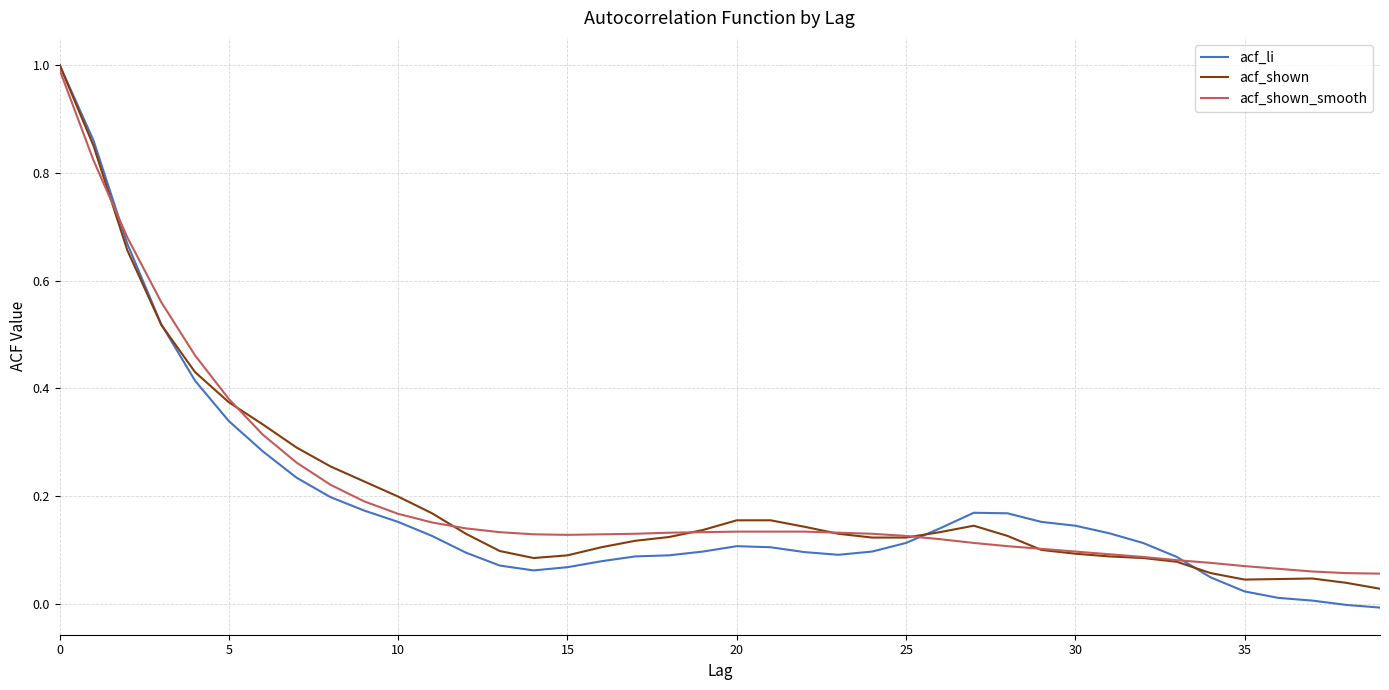

What is the greatest value displayed?

1.0